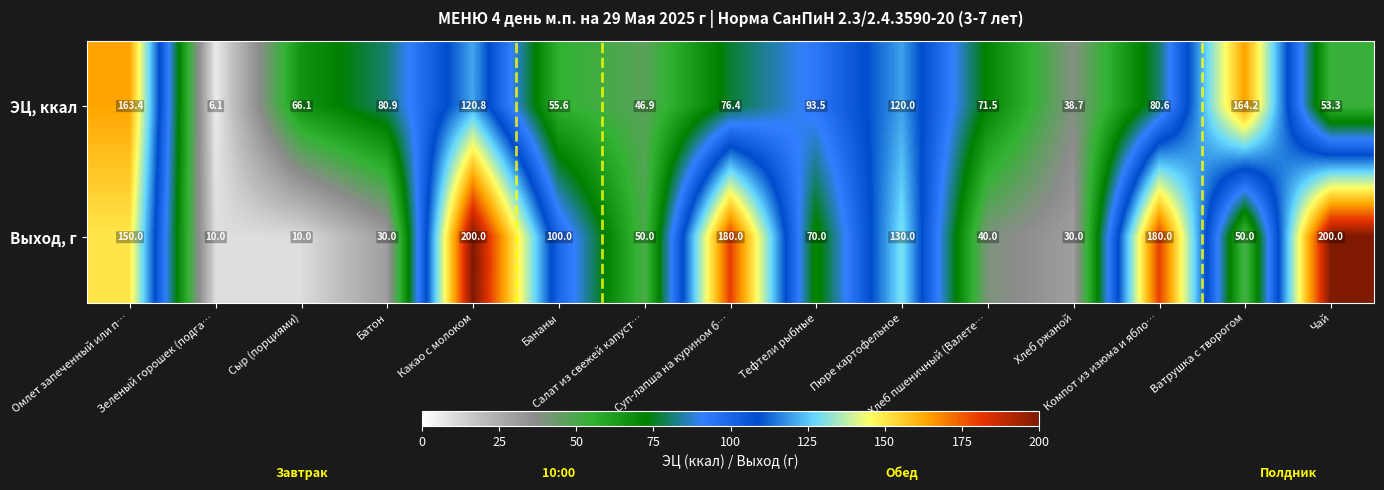

What is the spread (max minus min) of values at Омлет запеченный или п…?

13.4